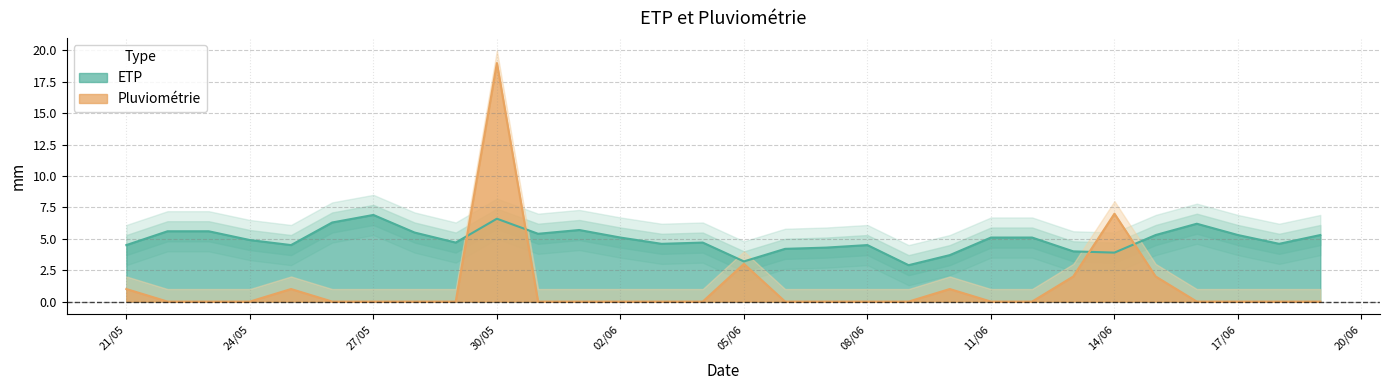

Is it true that Pluviometrie equals 0.0 at 06/06/2023?

True